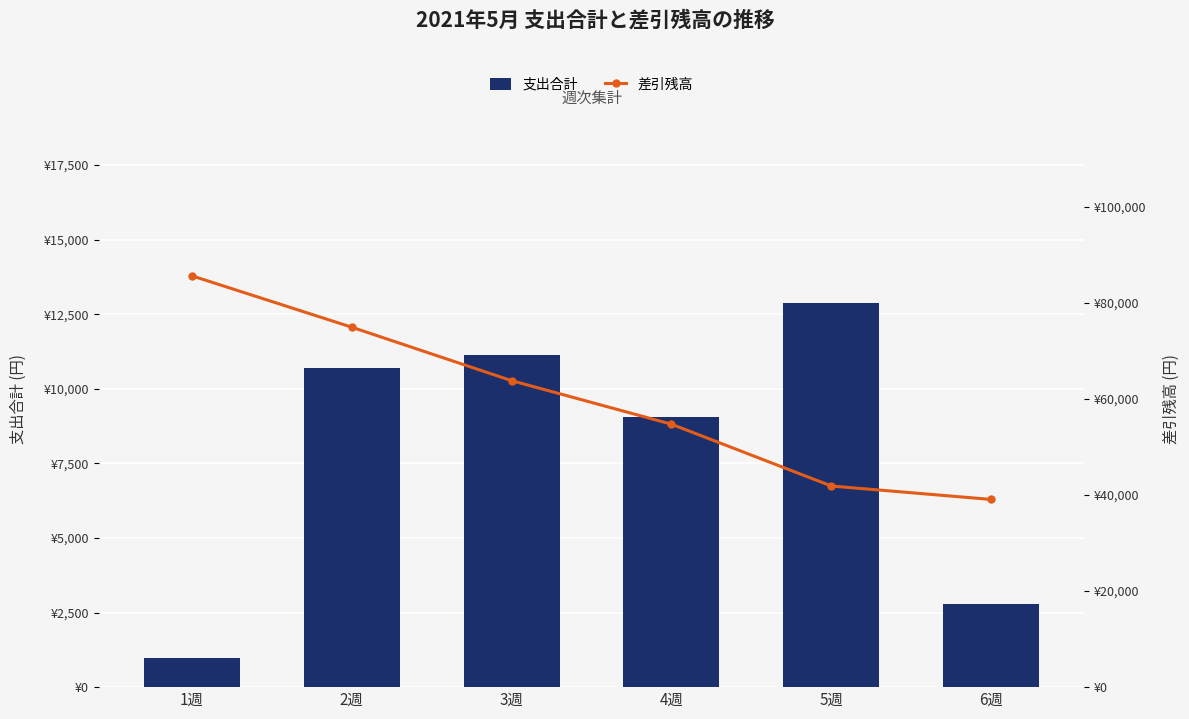

Reading right to left, what are all the values shown in this chart?

支出合計: 2796	12869	9068	11136	10699	974
差引残高: 39063	41859	54728	63796	74932	85631